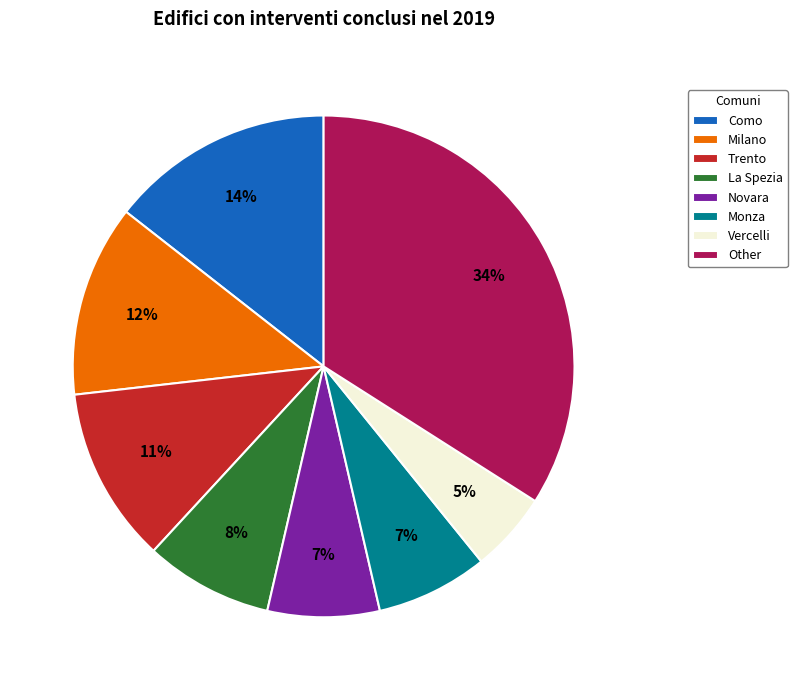

To the nearest percent, what is the average slice percentage?

12%